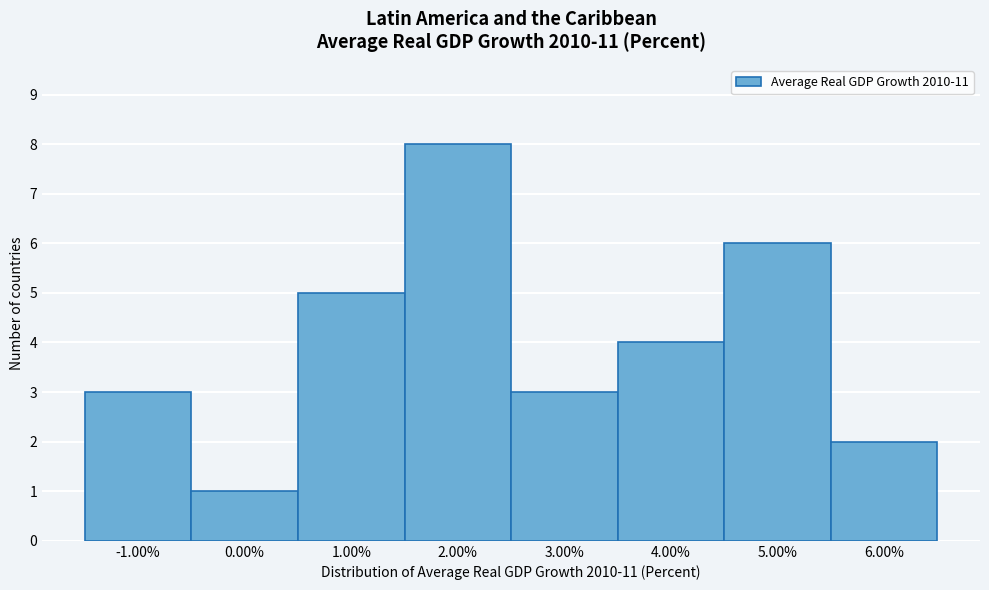

How tall is the bar that spans 4.5 to 5.5 on the x-axis? The values are not printed on the chart, so give them approximately, as read against the axis.

6